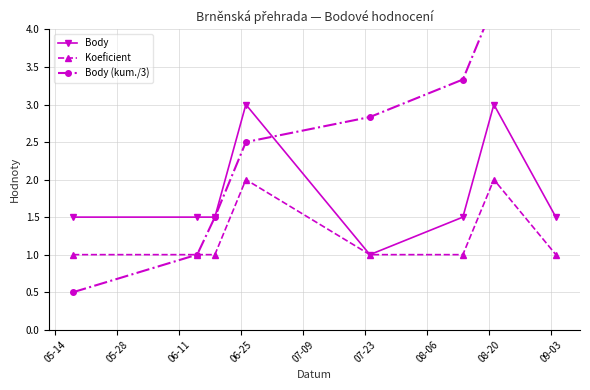

What is the spread (max minus min) of values at 06-25?

1.0